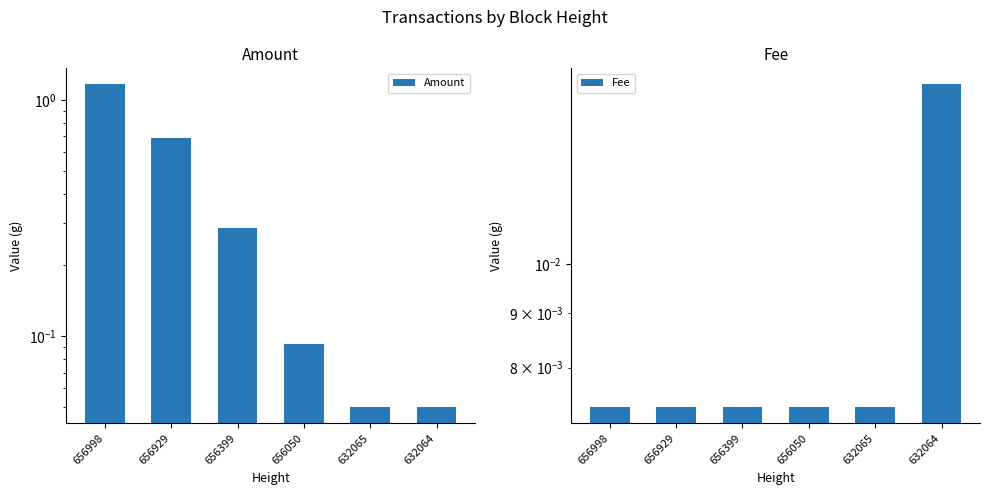

The value of Fee at 656050 is 0.0. True or false?

False